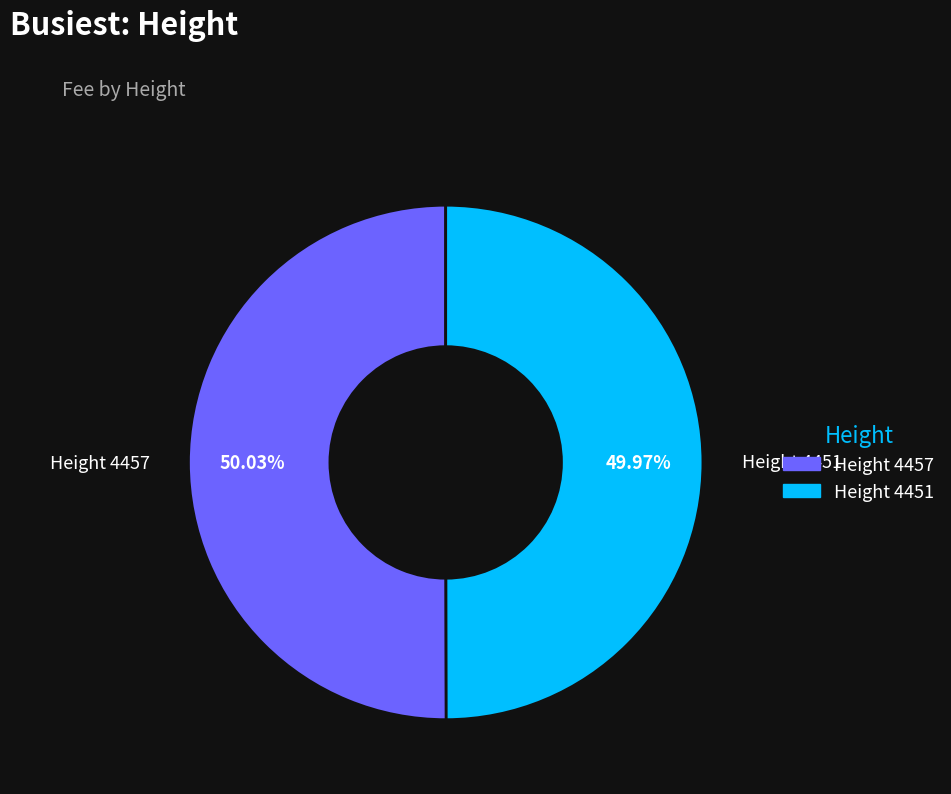

Is there any slice that represents more than half of the pie?

Yes